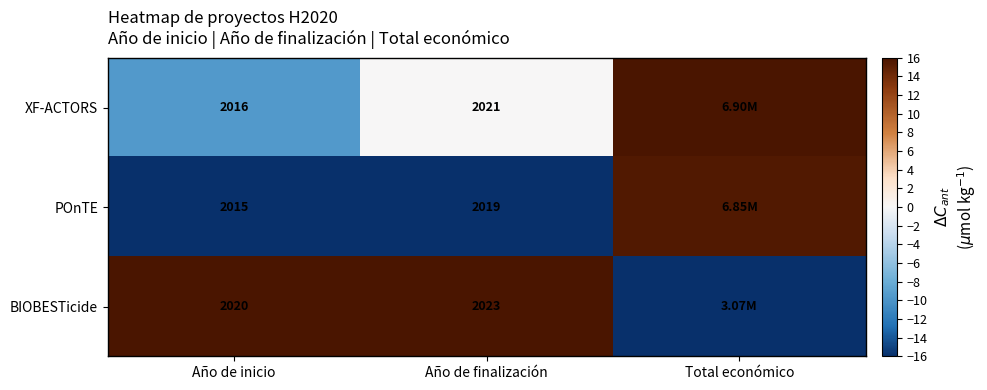

What is the difference between the highest and lowest values at Total económico?

32.0